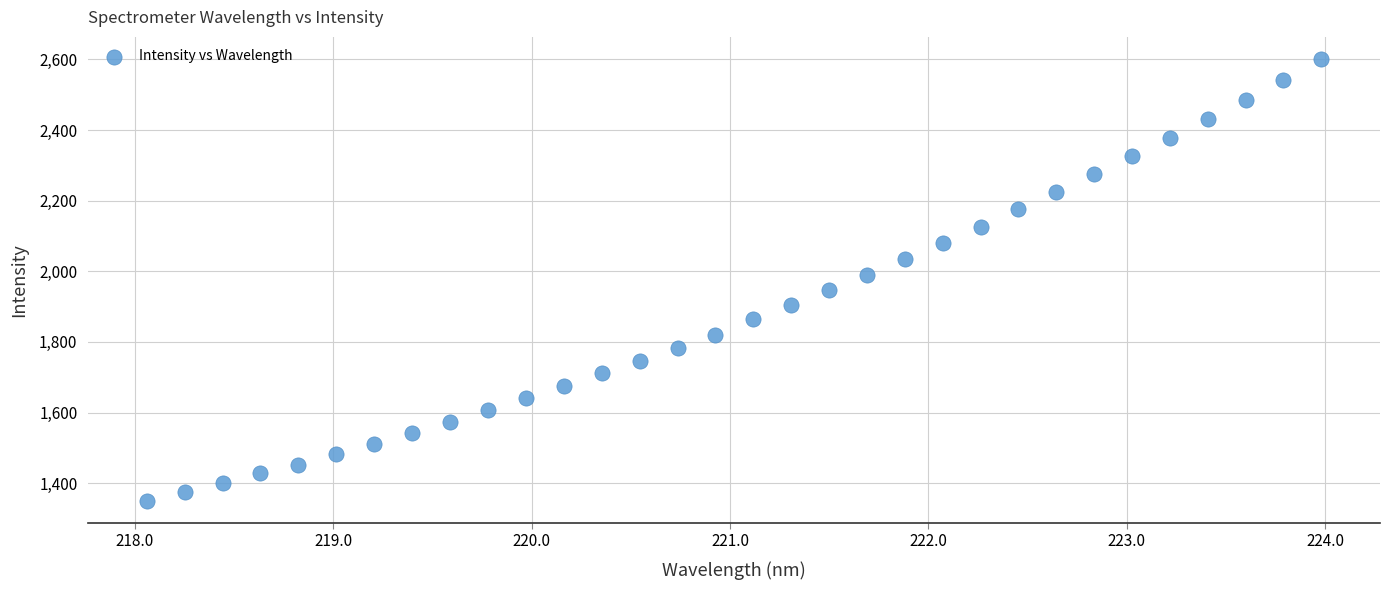

What Y value in the scatter plot is closest to 1975?

1989.4